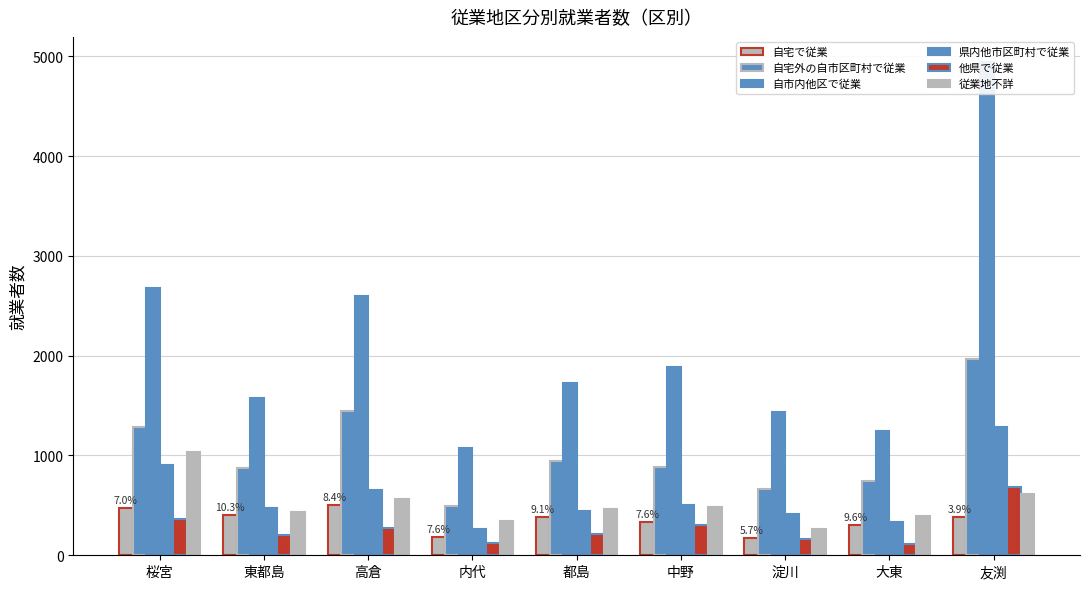

What is the greatest value displayed?

4946